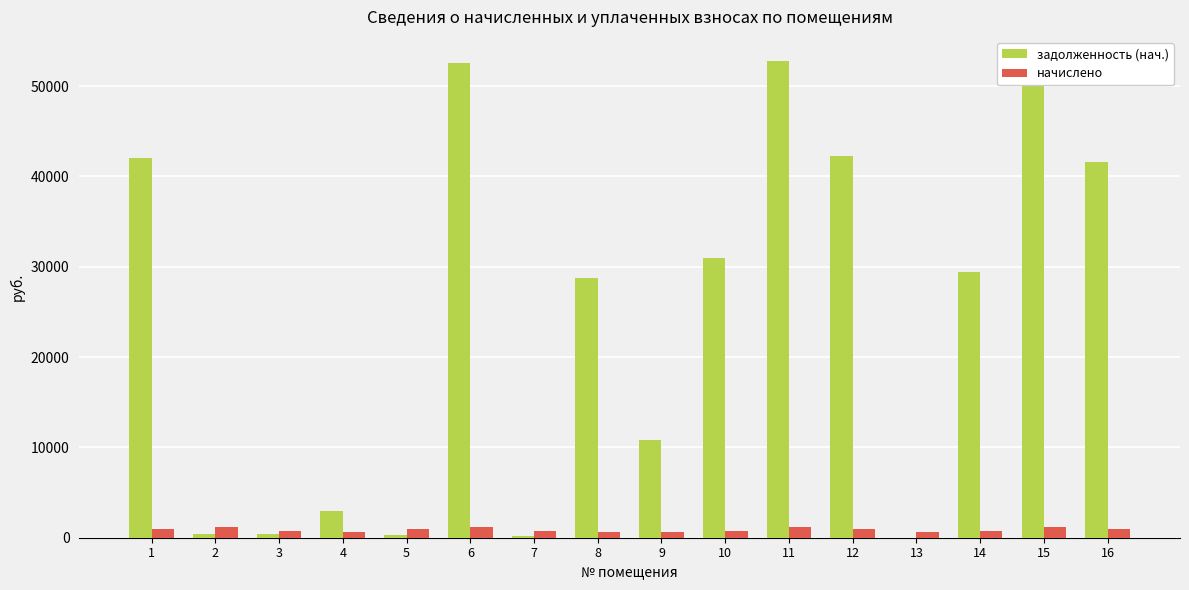

Between 5 and 8, which series saw the biggest shift?

задолженность (нач.)